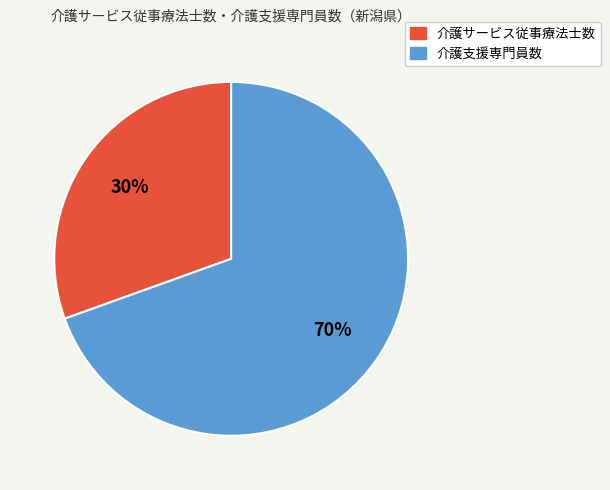

Combined, do 介護支援専門員数 and 介護サービス従事療法士数 account for over 50%?

Yes